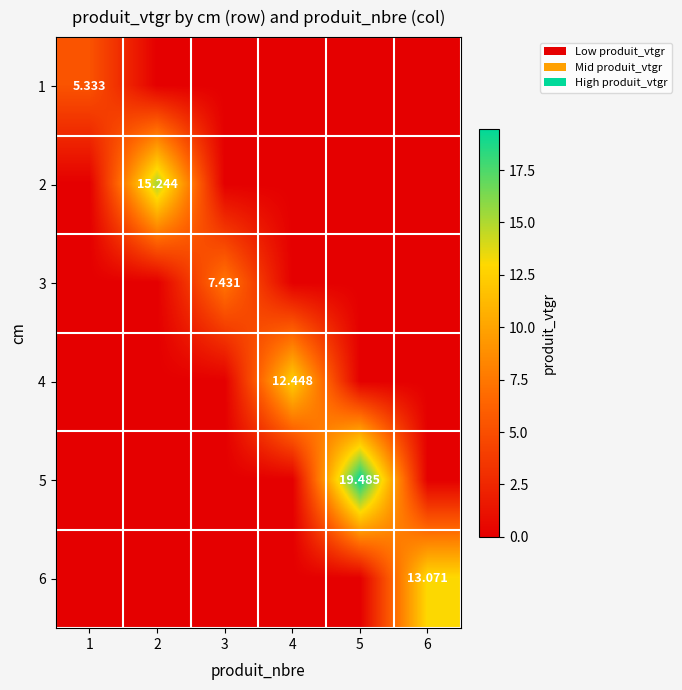

What is the approximate value of 3 at 3?

7.4